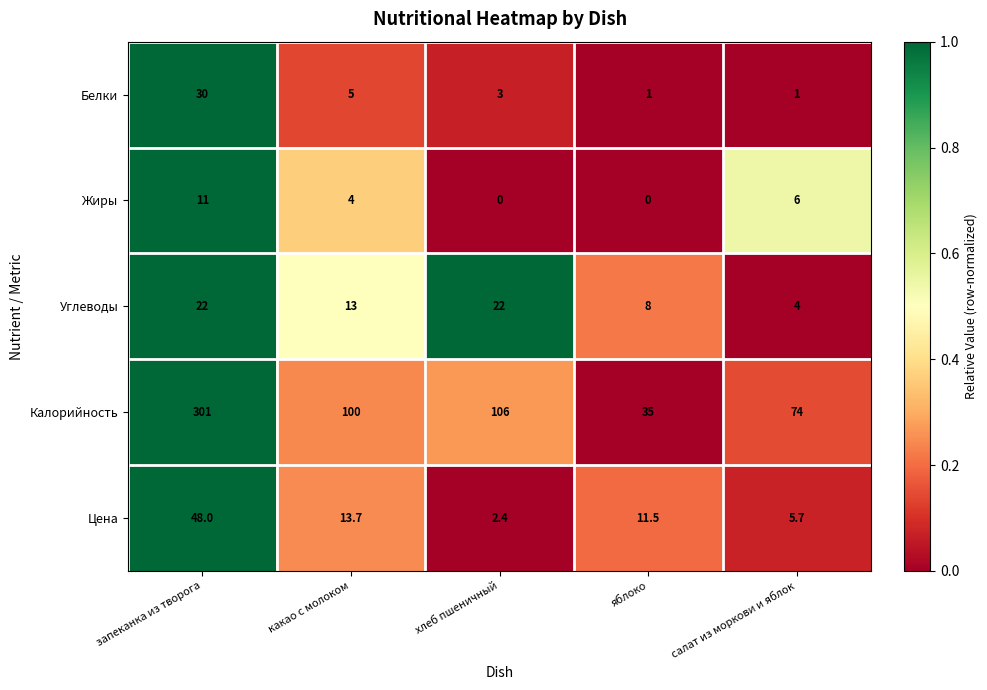

At how many categories does at least one series exceed 0?

5